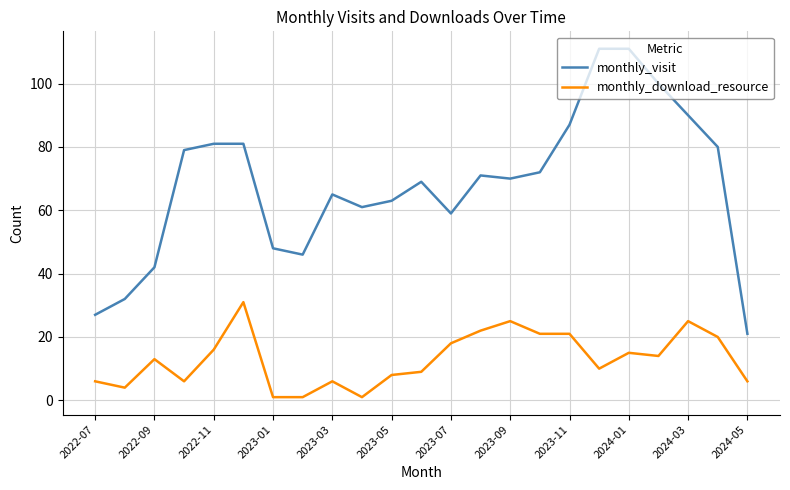

Which series has the largest total across all categories?

monthly_visit